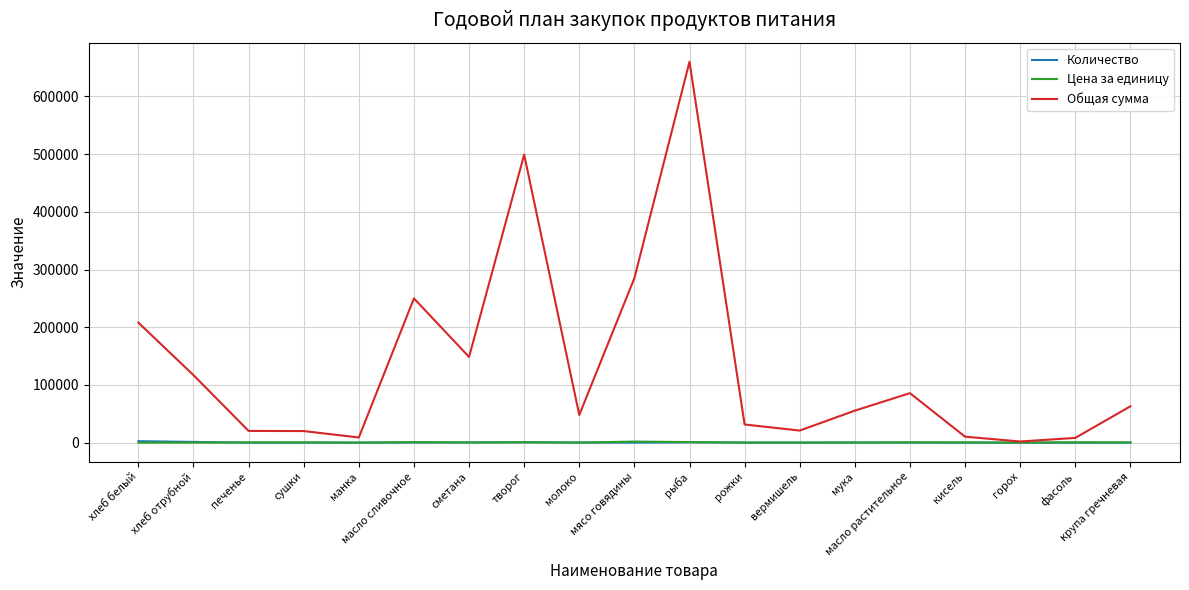

Which series has the widest spread of values?

Общая сумма